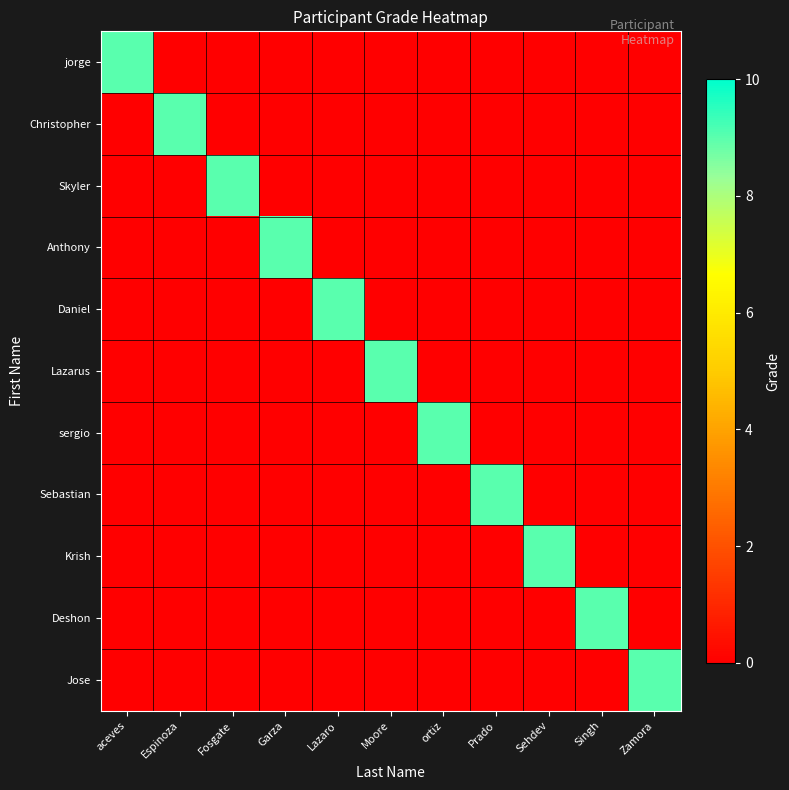

Which label corresponds to the smallest value in the chart?

Espinoza